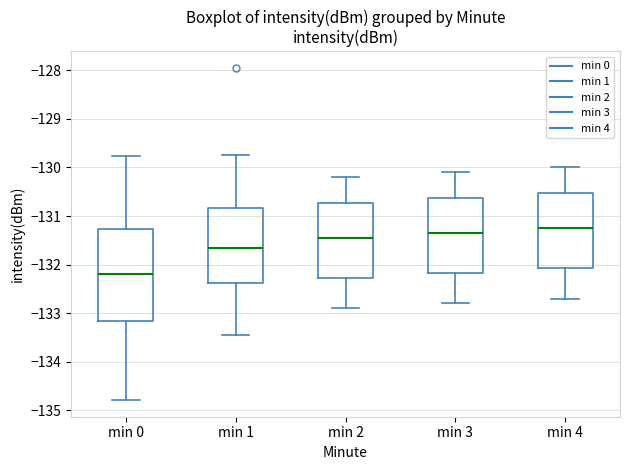

Where does the upper whisker of the box for min 1 end on the y-axis? The values are not printed on the chart, so give them approximately, as read against the axis.

-129.7